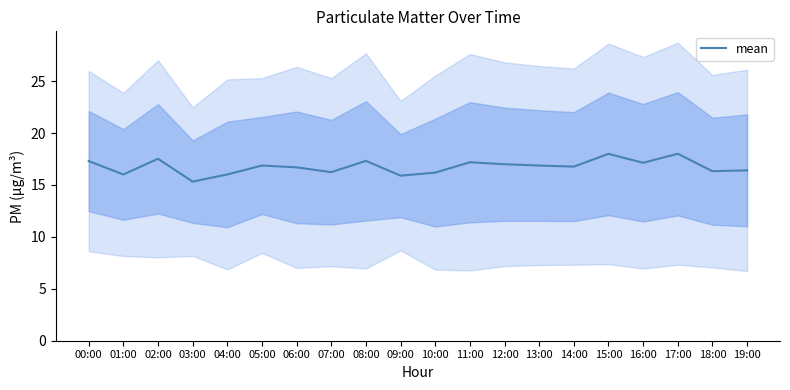

Where is the first local minimum?

01:00